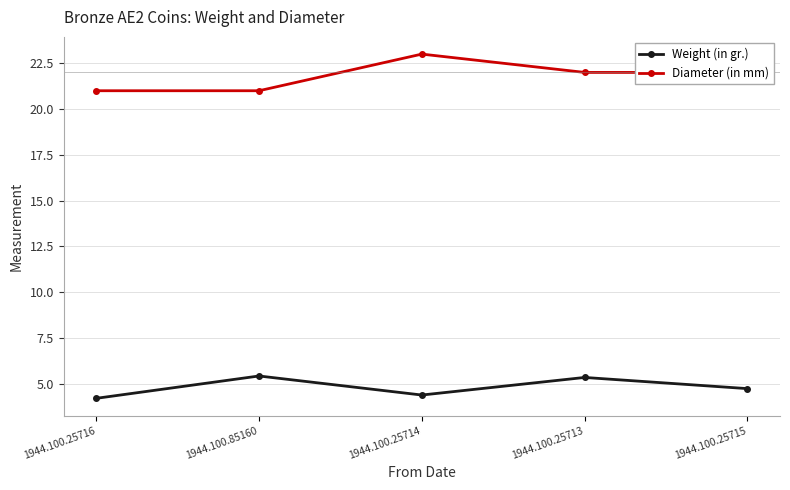

True or false: Weight (in gr.) has a value of 7.9 at 1944.100.85160.

False